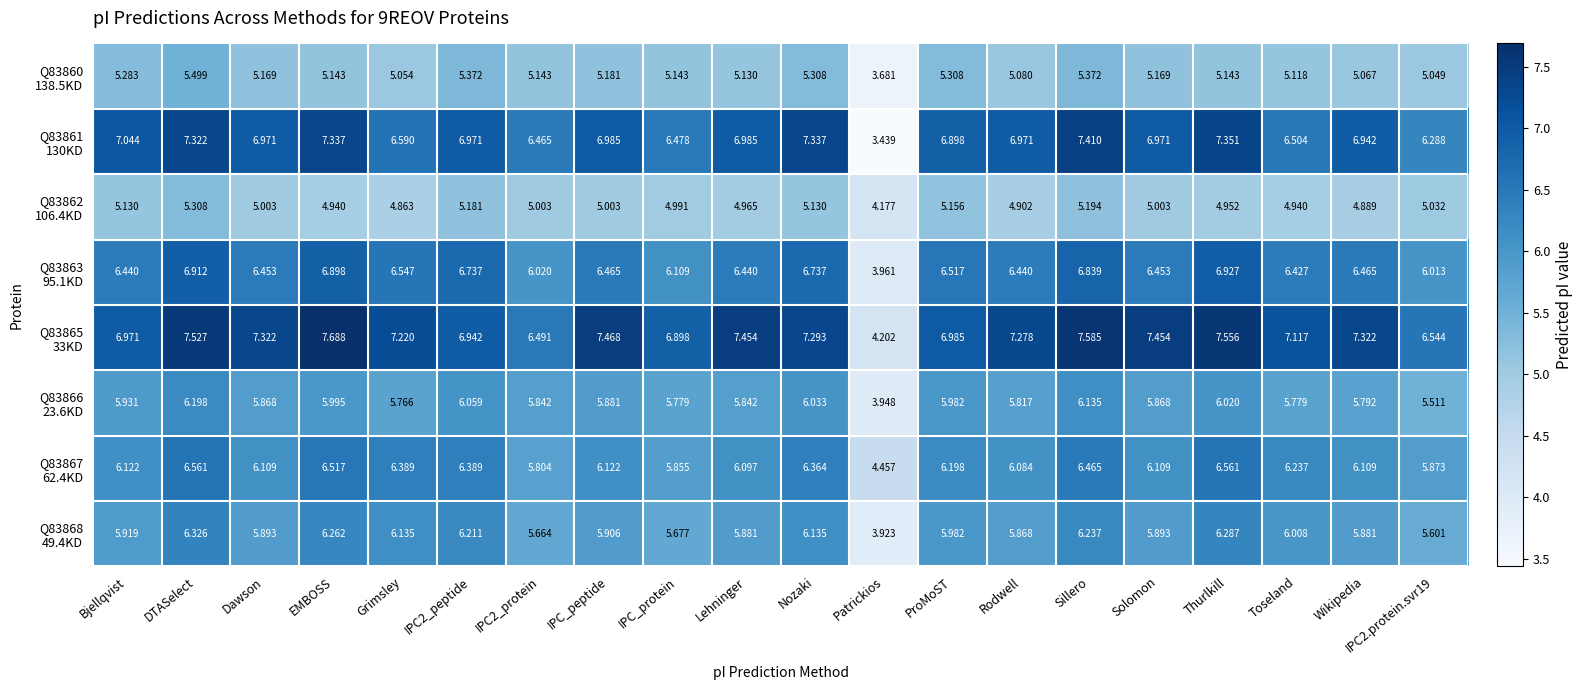

Which label corresponds to the smallest value in the chart?

Patrickios